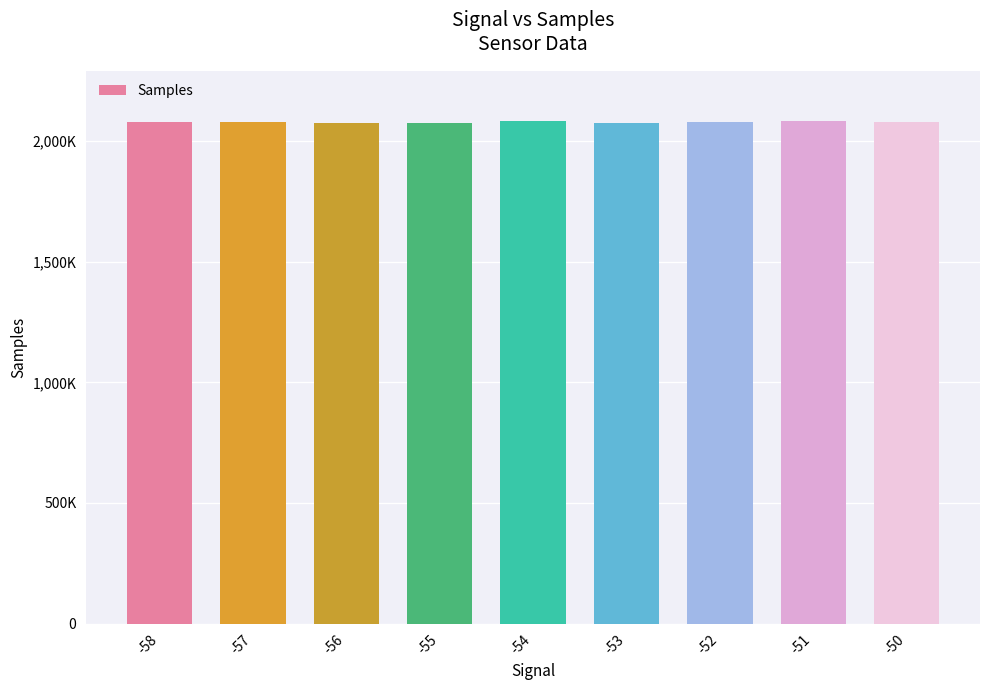

What is the ratio of the value at -56 to the value at -54?

1.0